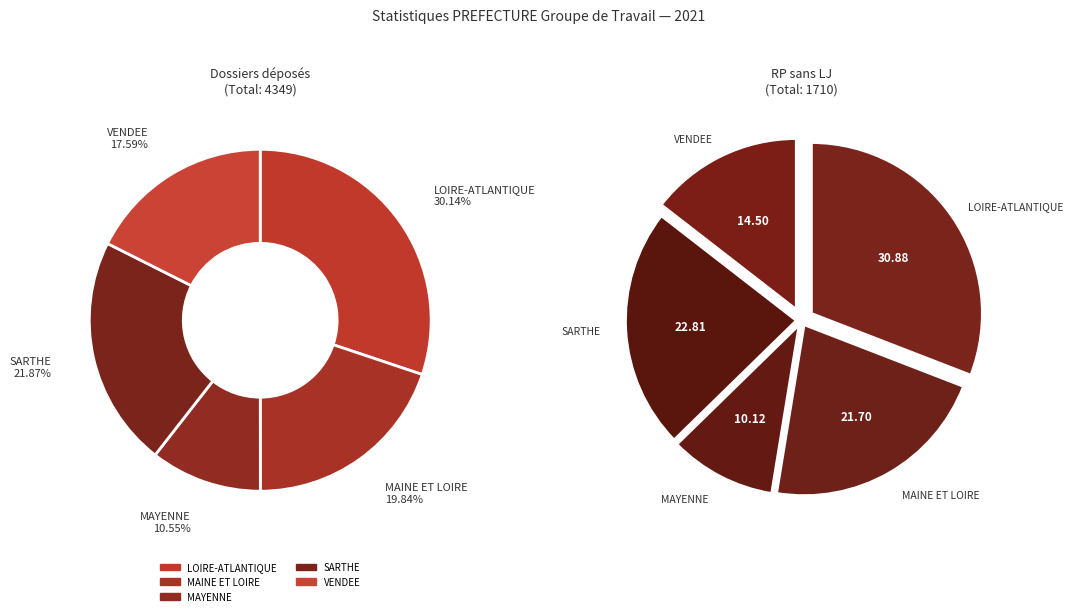

Does MAINE ET LOIRE account for over 50% of the chart?

No